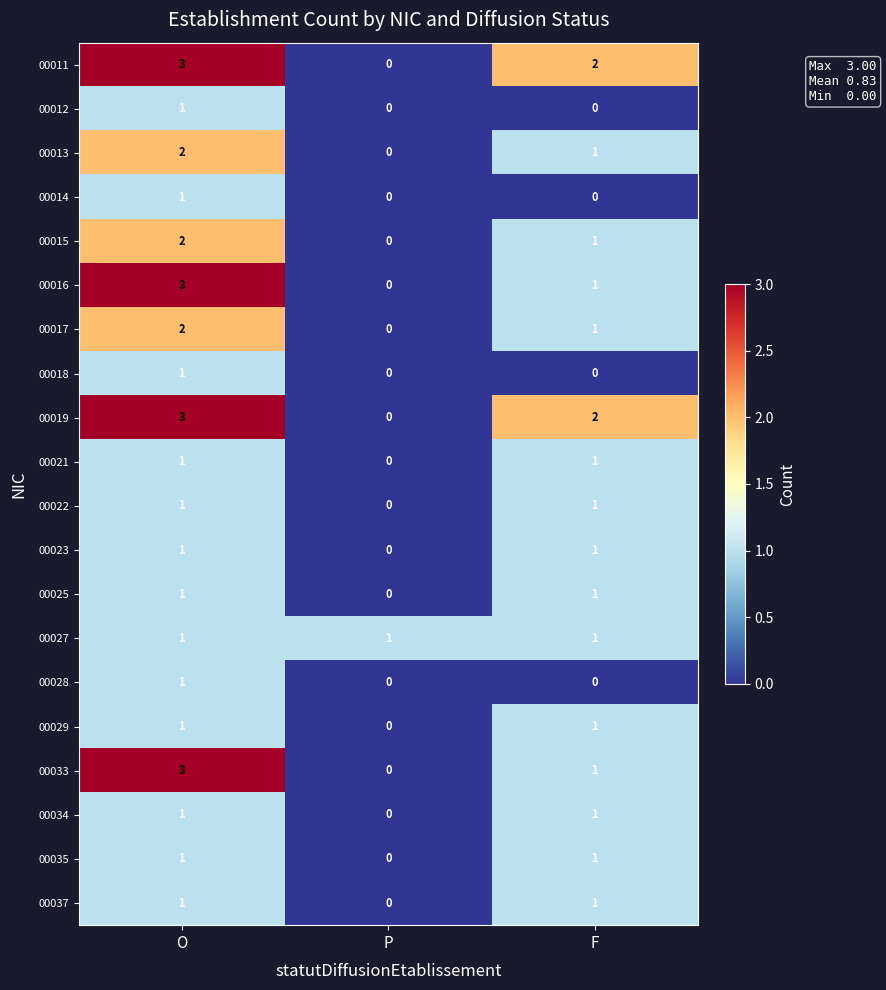

At which label does 00015 first exceed 1?

O